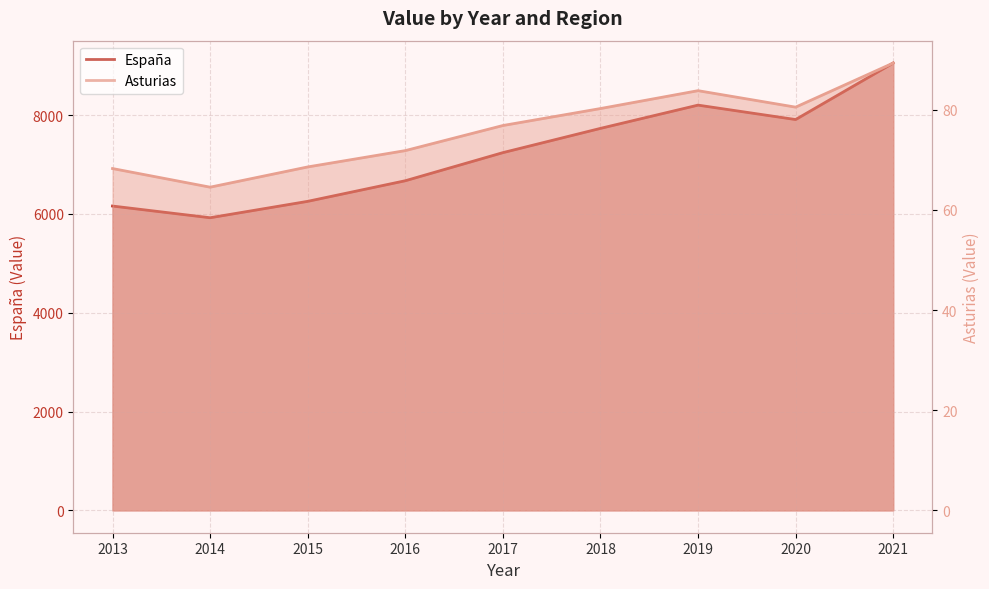

Reading right to left, extract all data points from this chart.

Asturias: 2021=89.3	2020=80.5	2019=83.8	2018=80.2	2017=76.8	2016=71.8	2015=68.6	2014=64.5	2013=68.3
España: 2021=9056.0	2020=7912.0	2019=8204.0	2018=7733.0	2017=7242.0	2016=6673.0	2015=6256.0	2014=5924.0	2013=6161.0